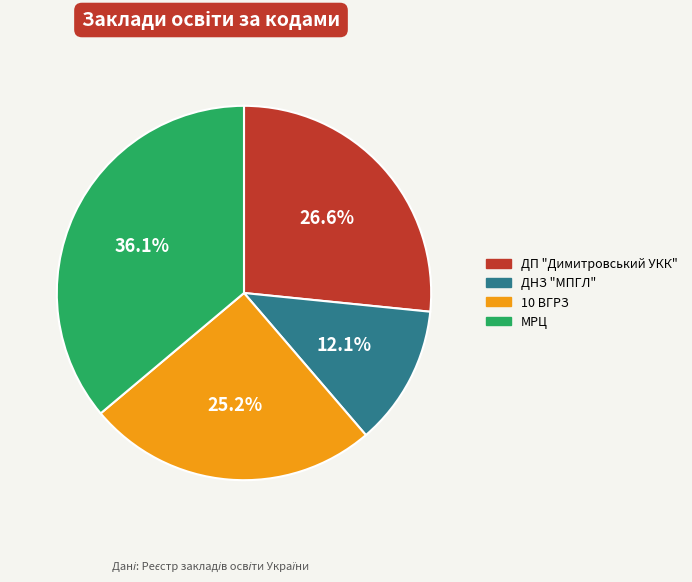

Is it true that ДНЗ "МПГЛ" is 12% of the pie?

True